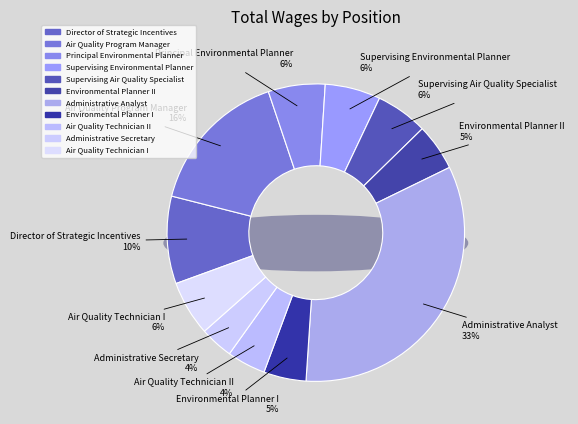

Which has a higher value, Environmental Planner II or Administrative Analyst?

Administrative Analyst